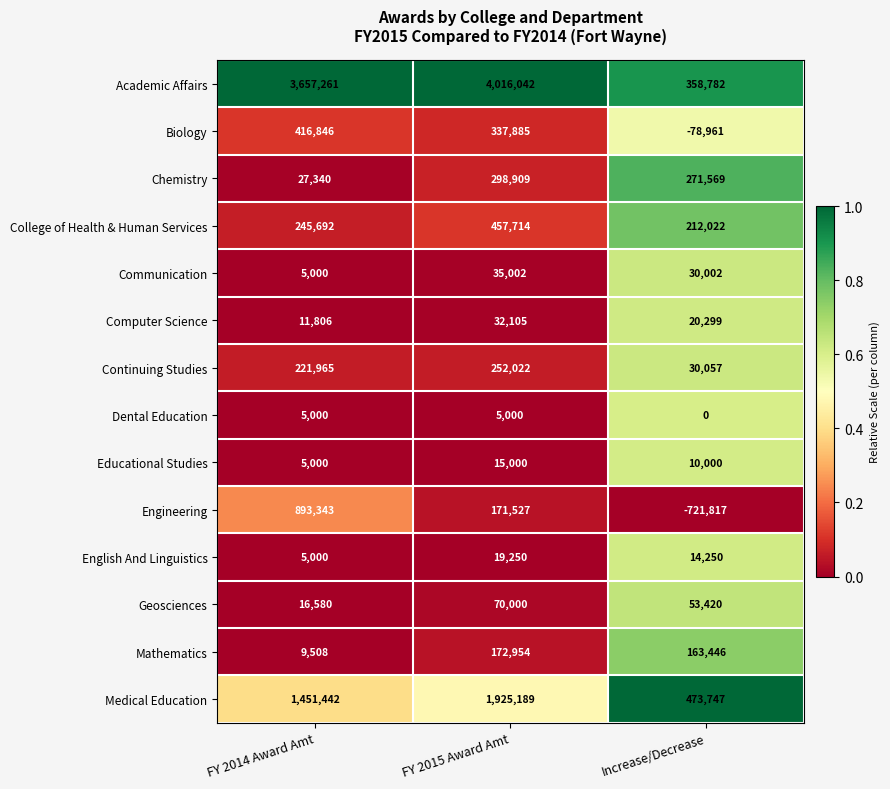

What is the spread (max minus min) of values at Increase/Decrease?

1195564